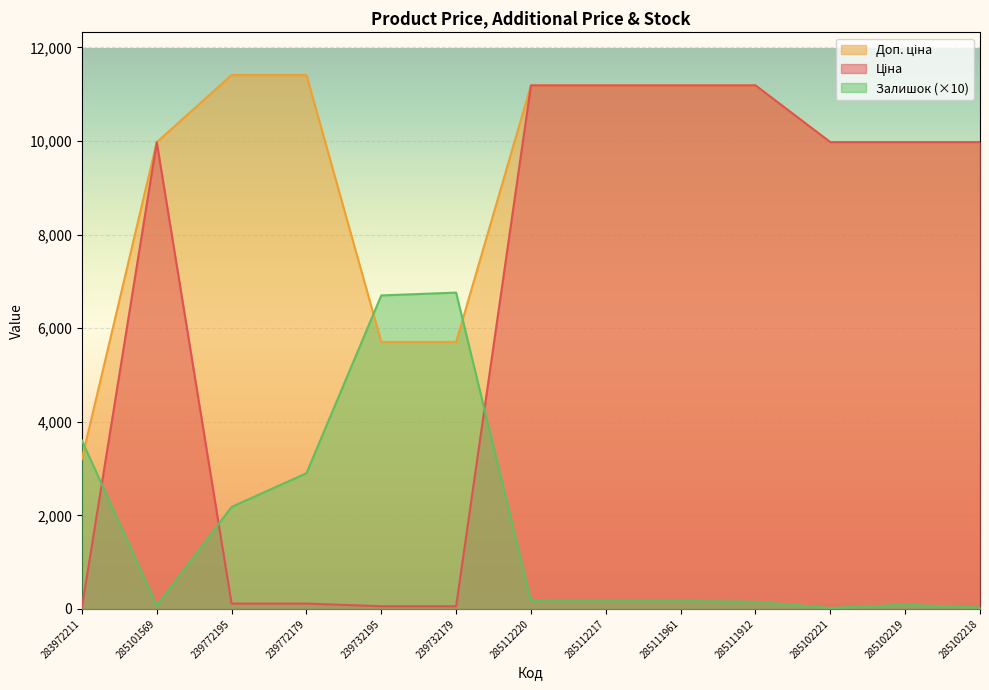

True or false: Ціна has more than 0 interior local peaks.

True